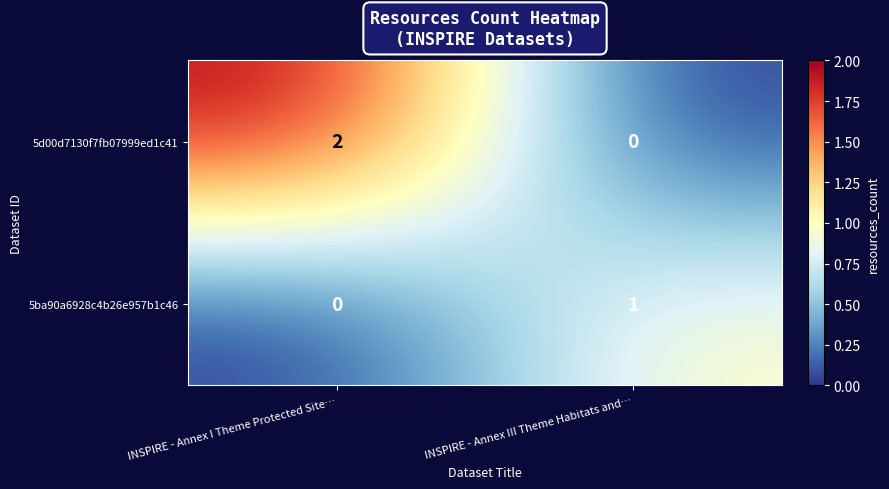

How many data points does each series have?

2